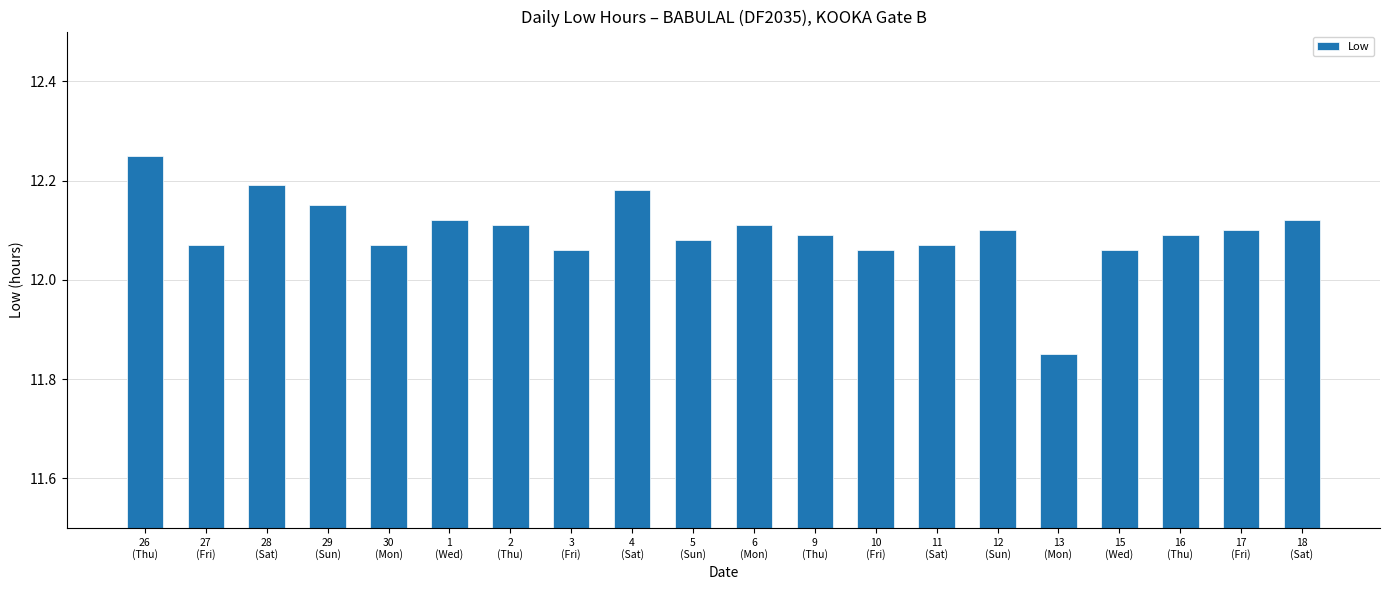

At which category does the chart reach its peak across all series?

26
(Thu)